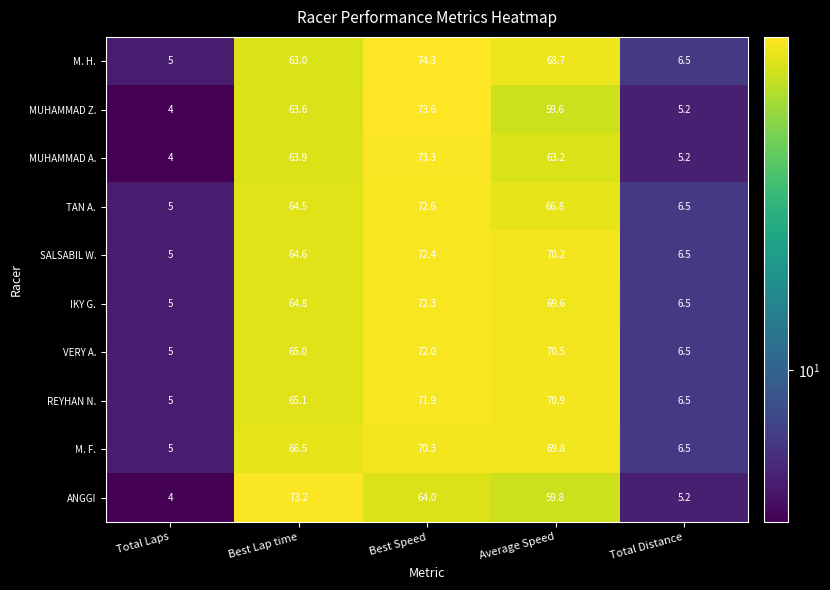

What is the total value across all series at Average Speed?

669.1